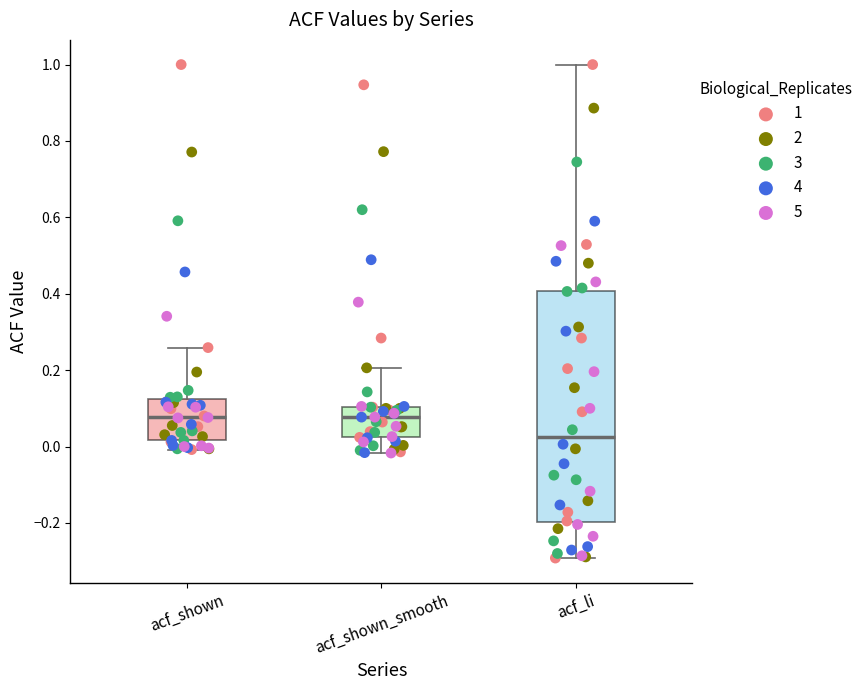

Which box has the lowest median line?

acf_li